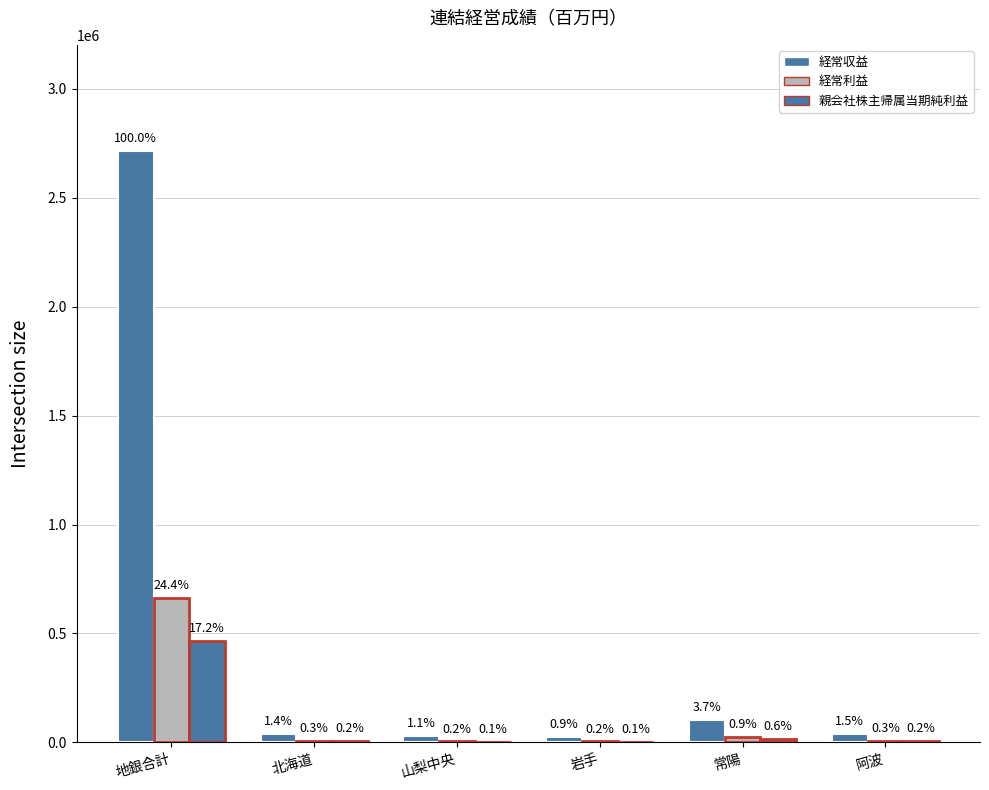

Reading left to right, transcribe all the data shown in this chart.

経常収益: 2713169	37216	28962	23339	101013	40266
経常利益: 663079	8539	4441	4283	24384	7793
親会社株主帰属当期純利益: 466560	5628	2998	3069	17179	5270